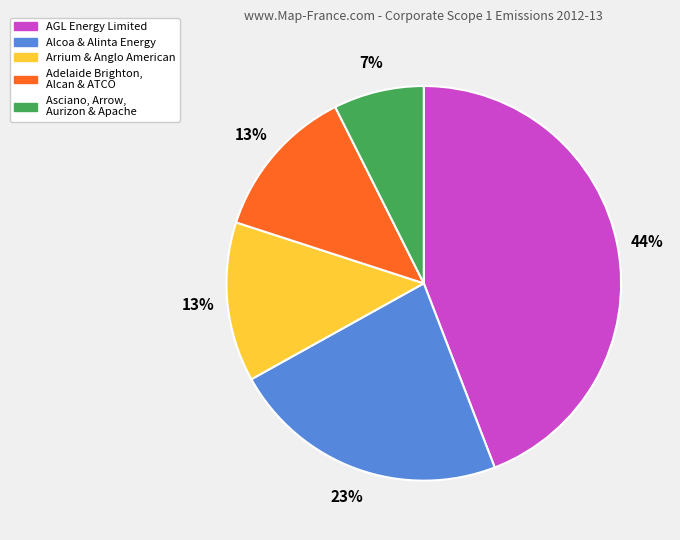

To the nearest percent, what is the average slice percentage?

20%